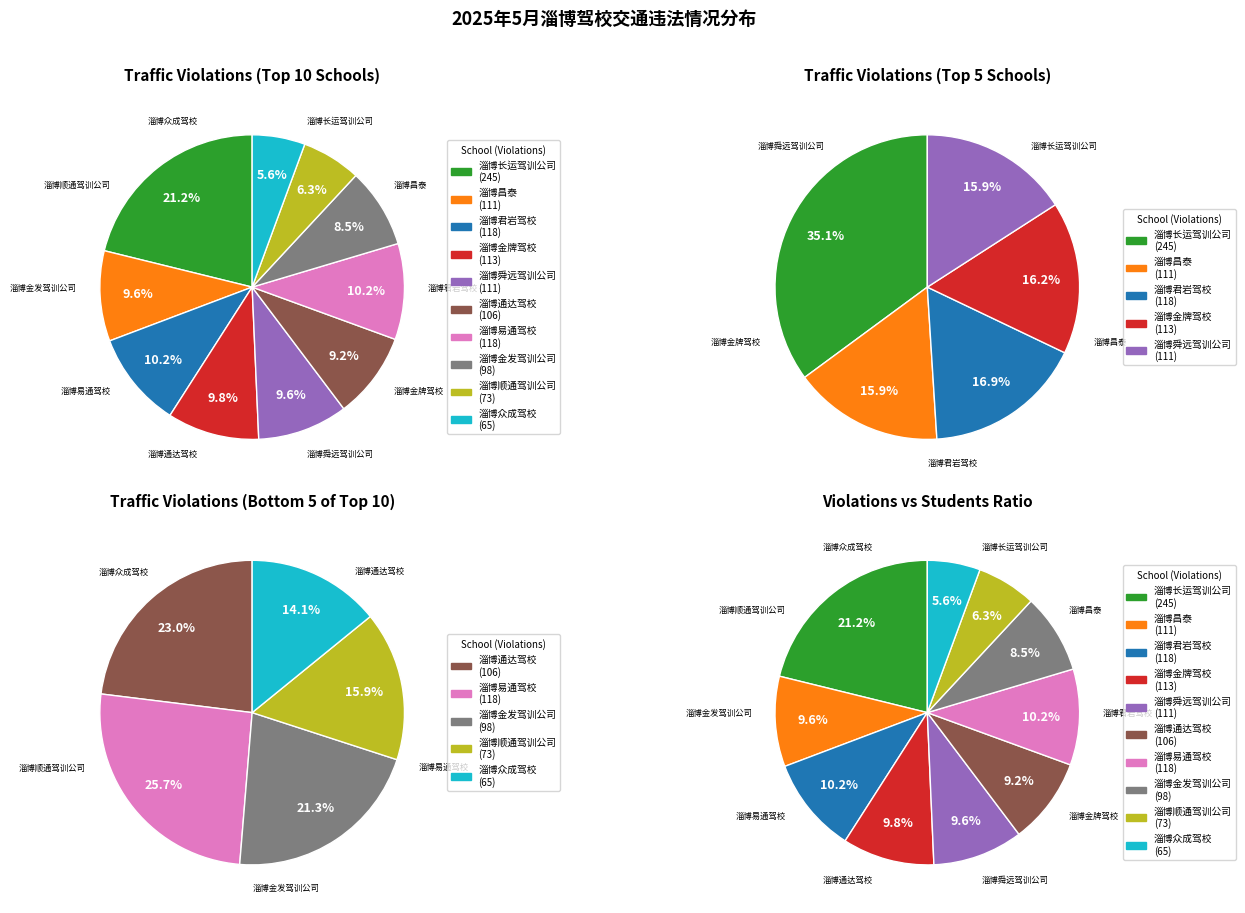

Between 淄博顺通驾训公司 and 淄博舜远驾训公司, which is larger?

淄博舜远驾训公司